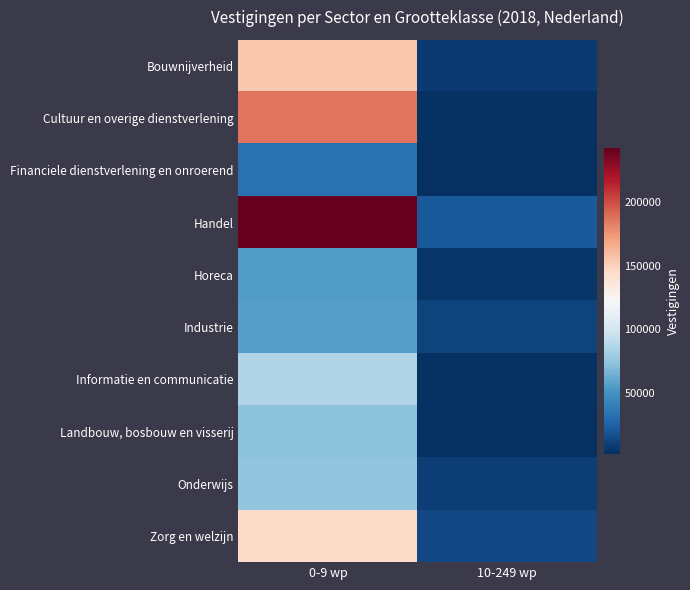

What is the smallest value displayed?

2205